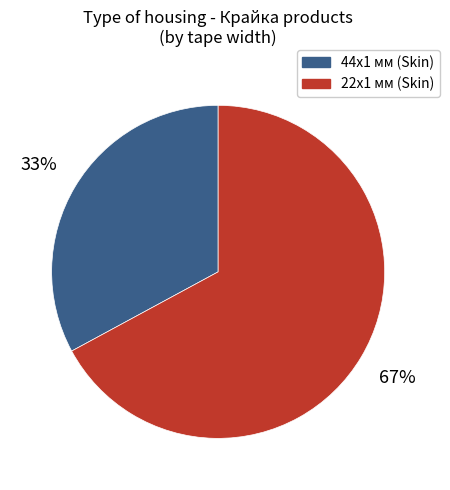

Is there a majority slice in this chart?

Yes